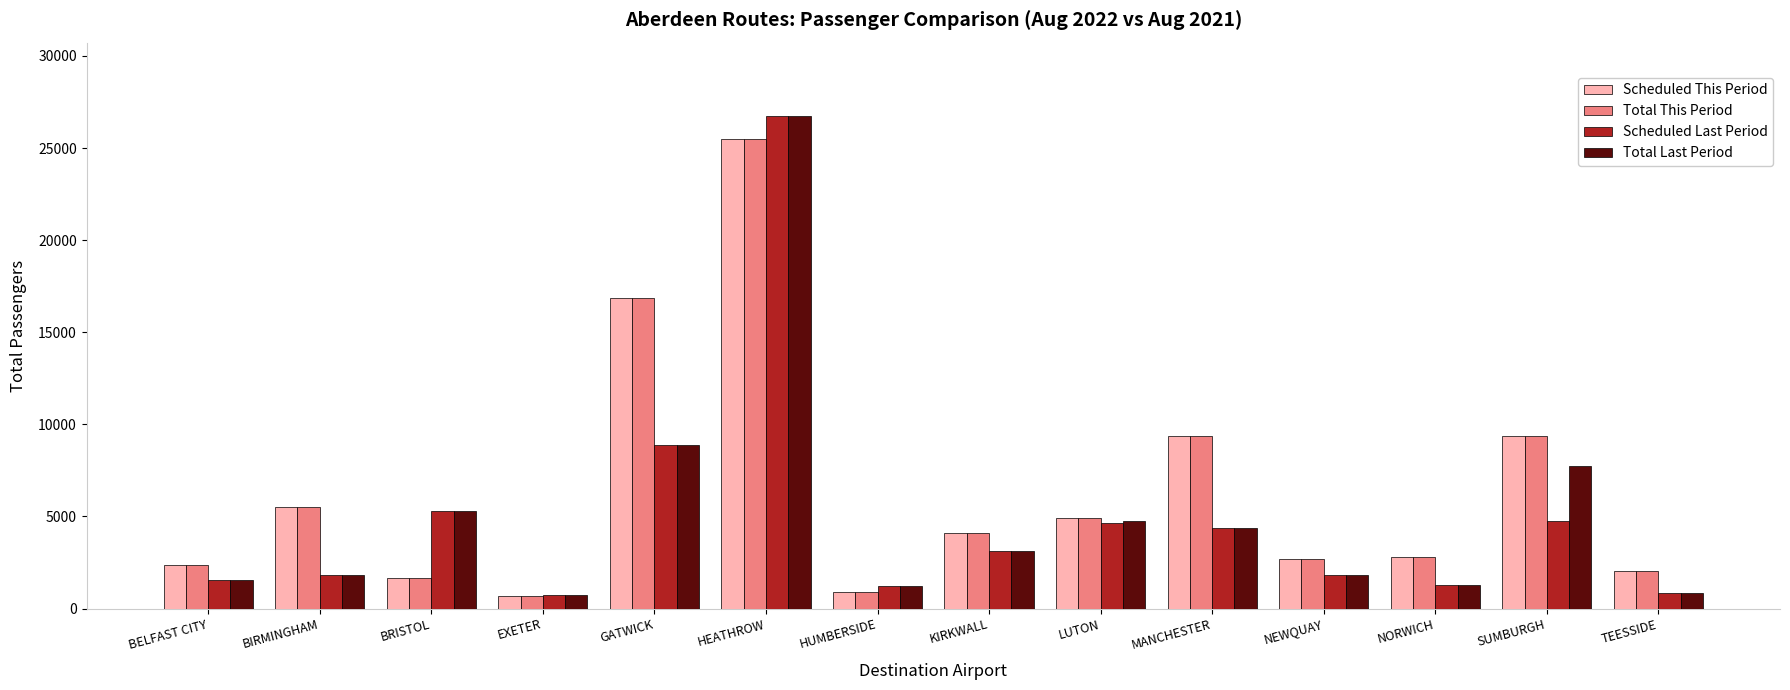

Is it true that Total This Period equals 2535 at BIRMINGHAM?

False